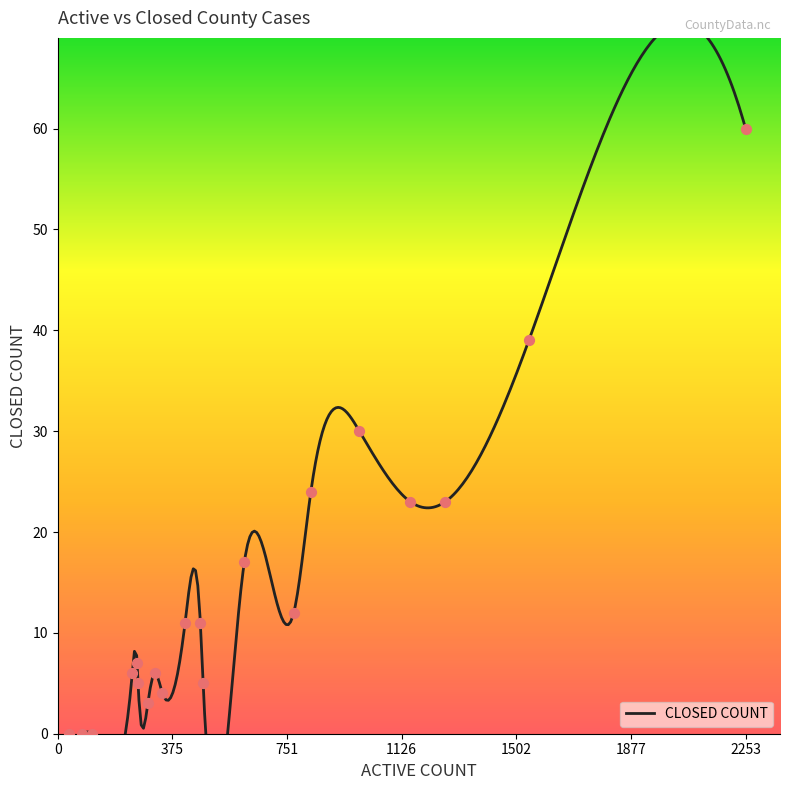

What is the change in value from 317 to 343?

-2